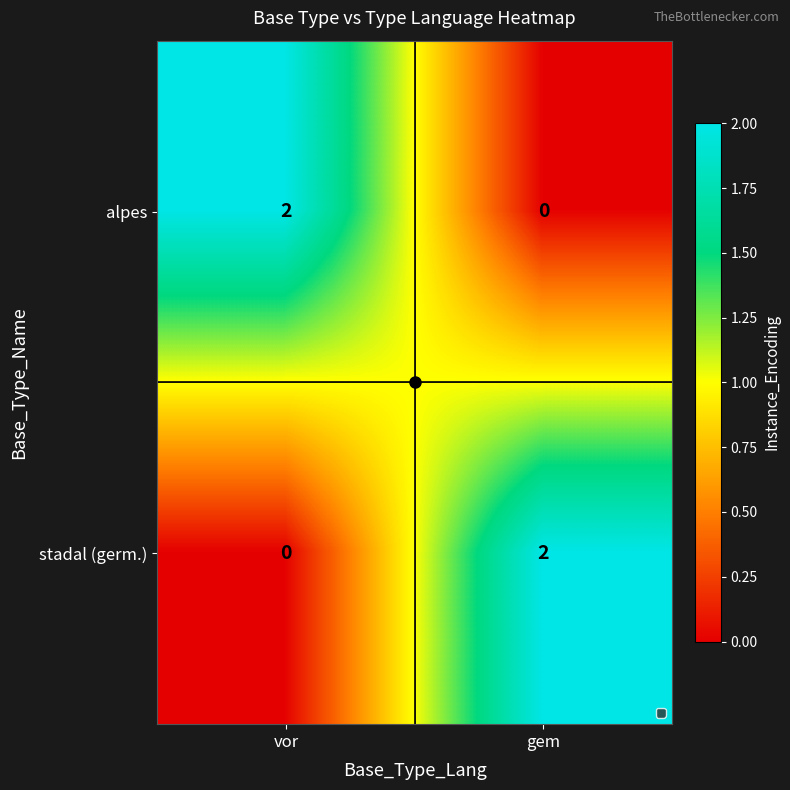

How many distinct data groups are displayed?

2